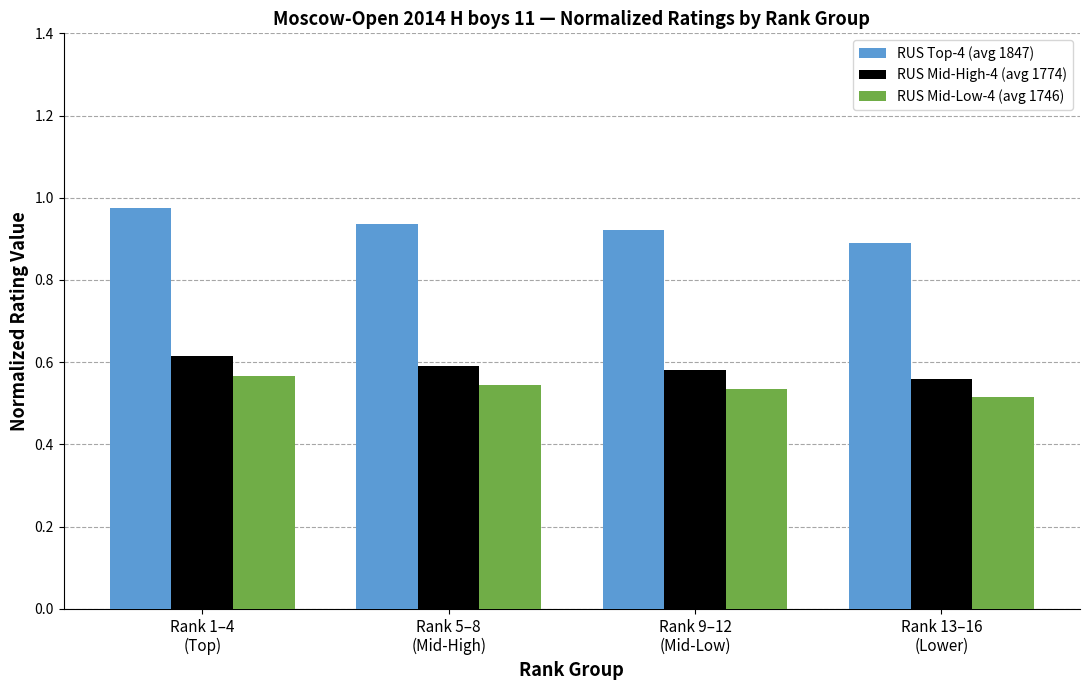

Rank the series at Rank 13–16
(Lower) from lowest to highest value.

RUS Mid-Low-4 (avg 1746), RUS Mid-High-4 (avg 1774), RUS Top-4 (avg 1847)